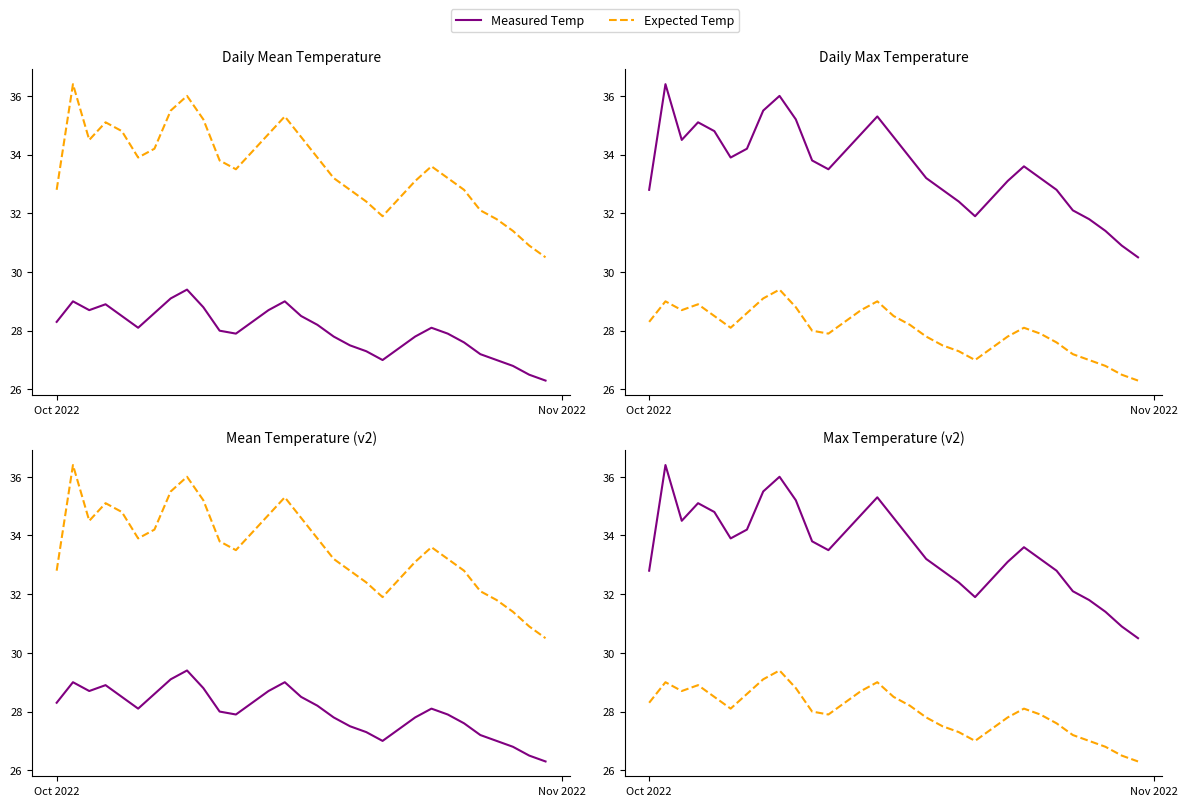

Count the number of categories in the chart.

31